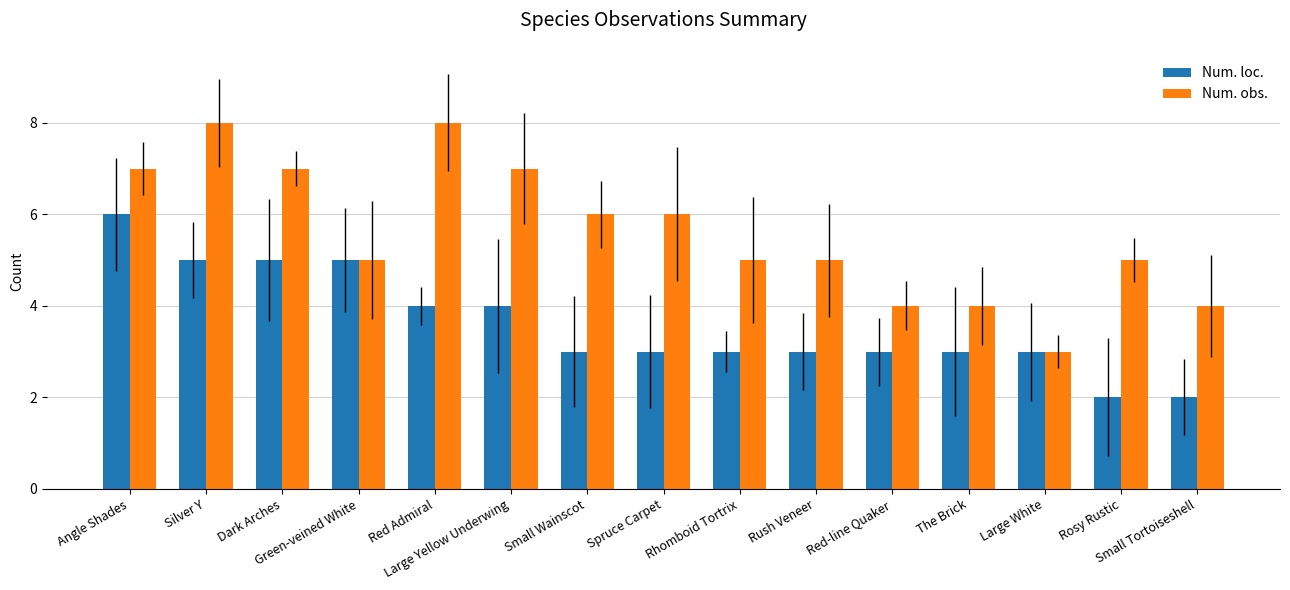

Rank the series by their maximum value, from highest to lowest.

Num. obs., Num. loc.